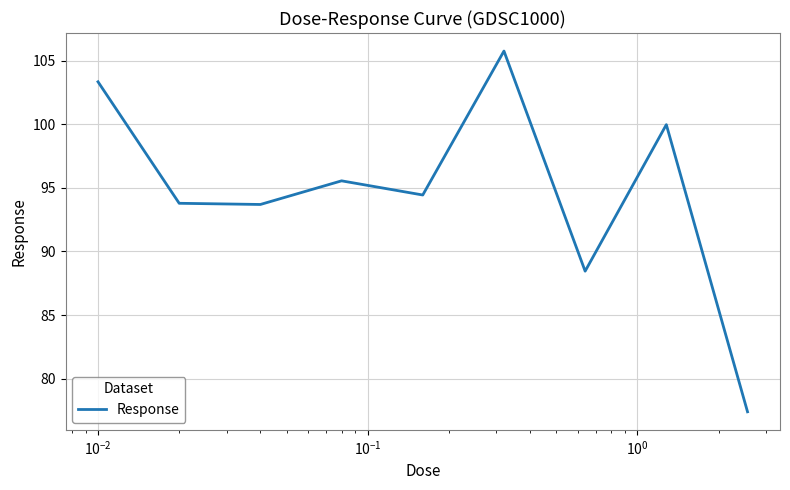

What is the smallest value displayed?

77.4